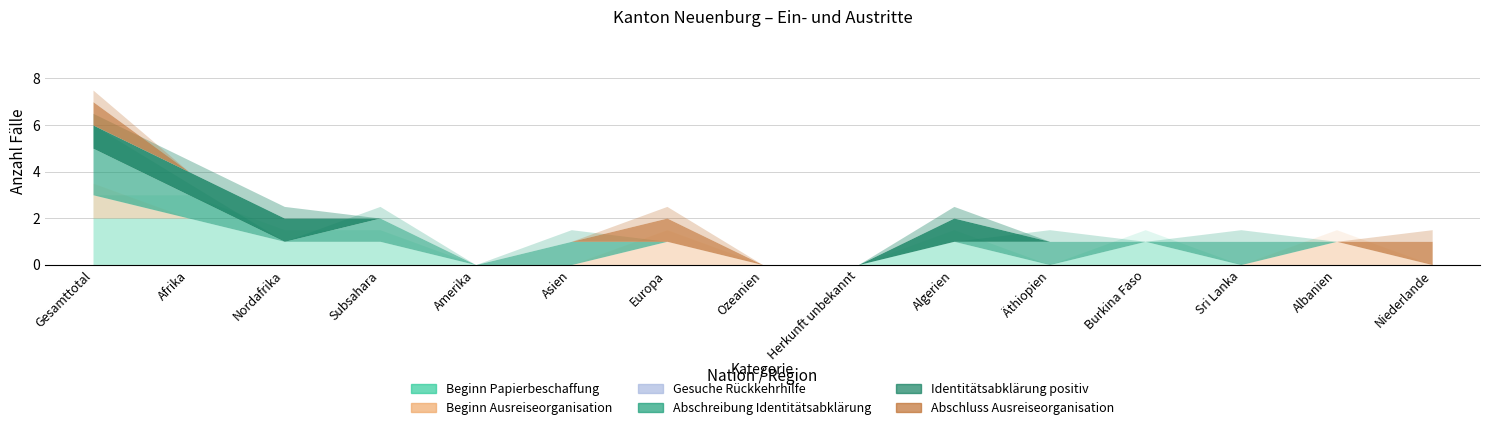

Where is the first local maximum for Abschluss Ausreiseorganisation?

Europa